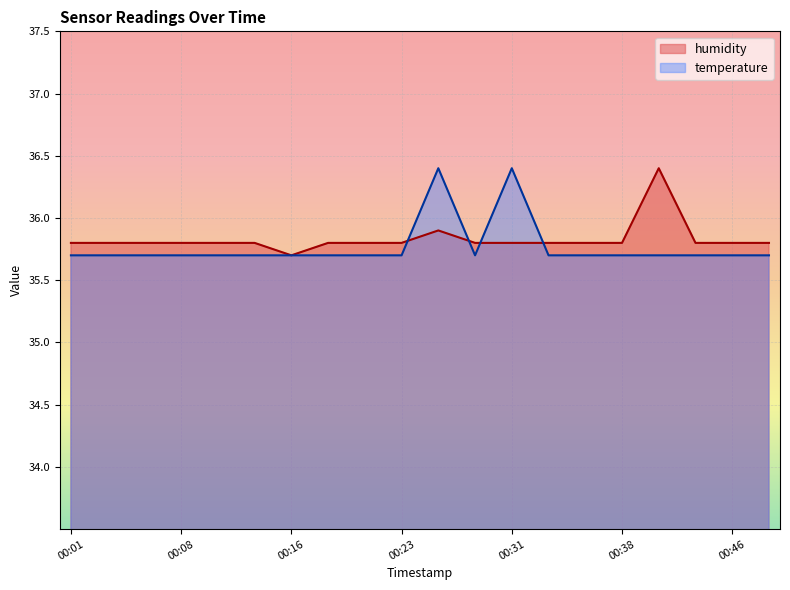

Which series has the largest total across all categories?

humidity